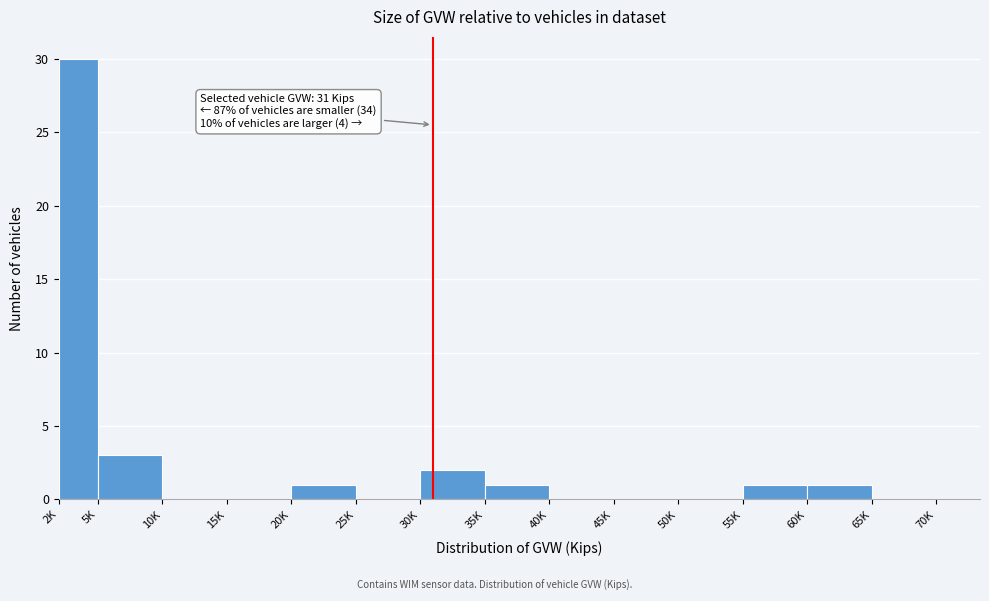

Reading right to left, extract all data points from this chart.

65K=0	60K=1	55K=1	50K=0	45K=0	40K=0	35K=1	30K=2	25K=0	20K=1	15K=0	10K=0	5K=3	2K=30